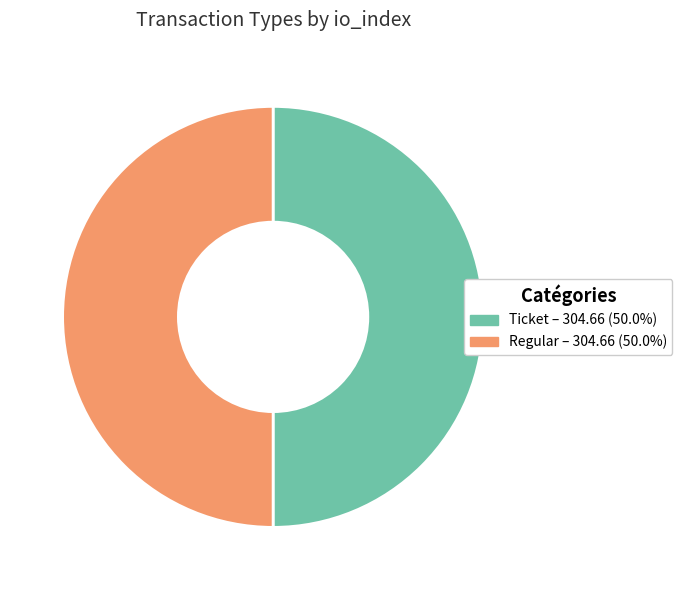

Is the sum of Ticket and Regular greater than half?

Yes